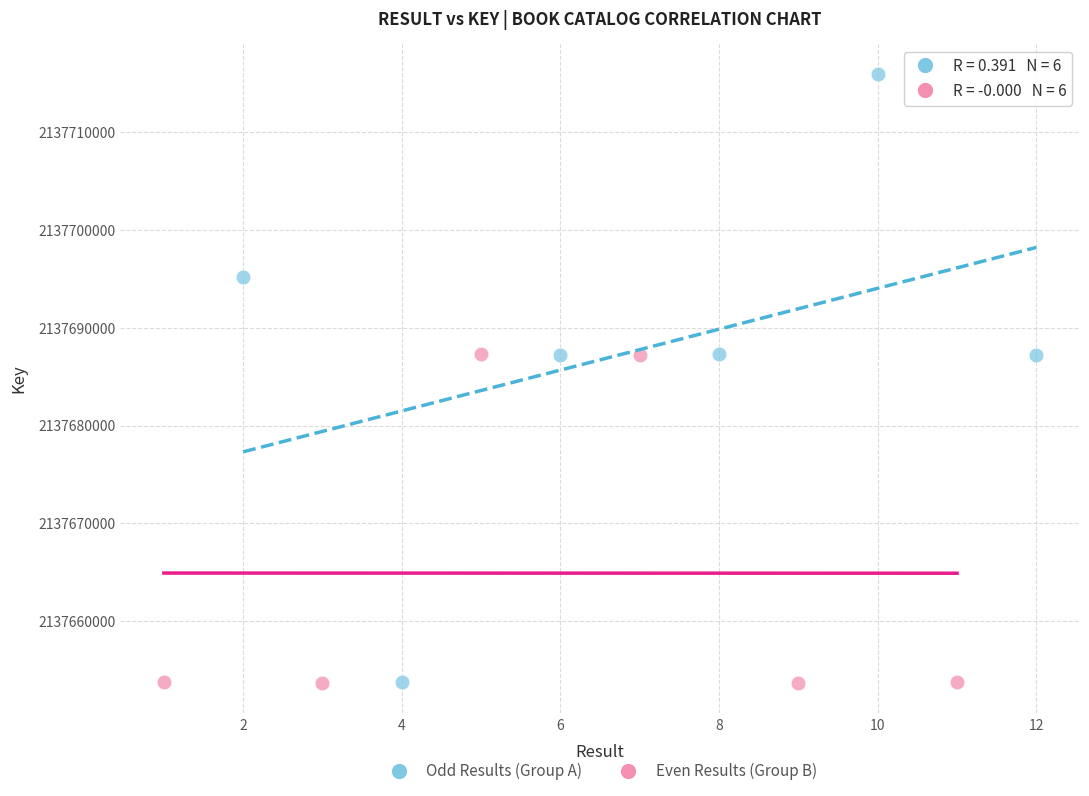

Which series reaches the maximum Y coordinate?

Odd Results (Group A)